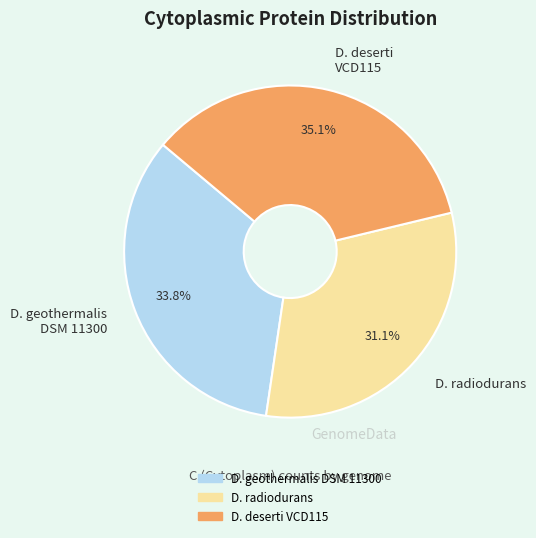

Does any single category account for the majority?

No